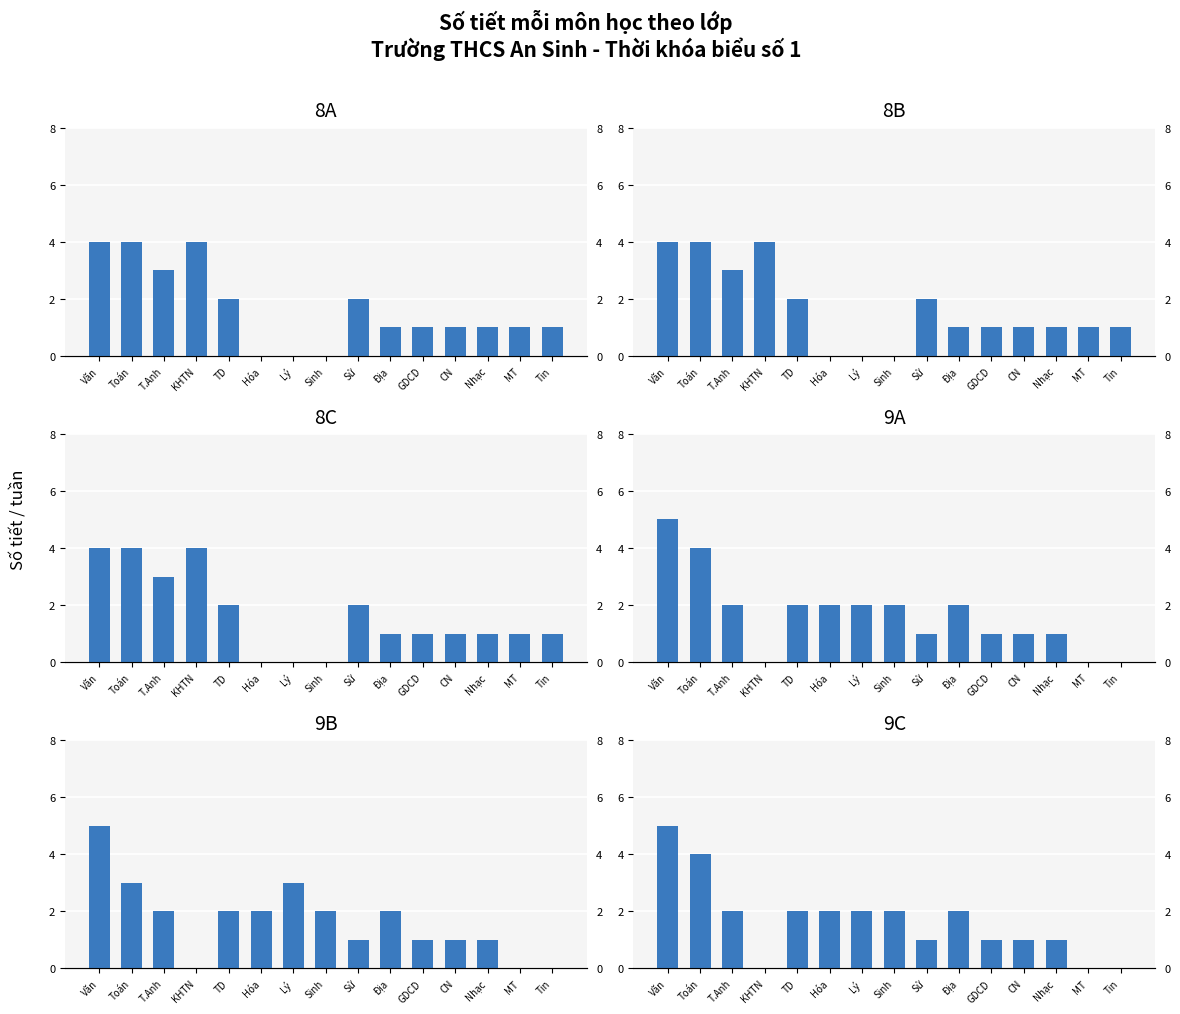

The value of 8B at Sinh is 0. True or false?

True